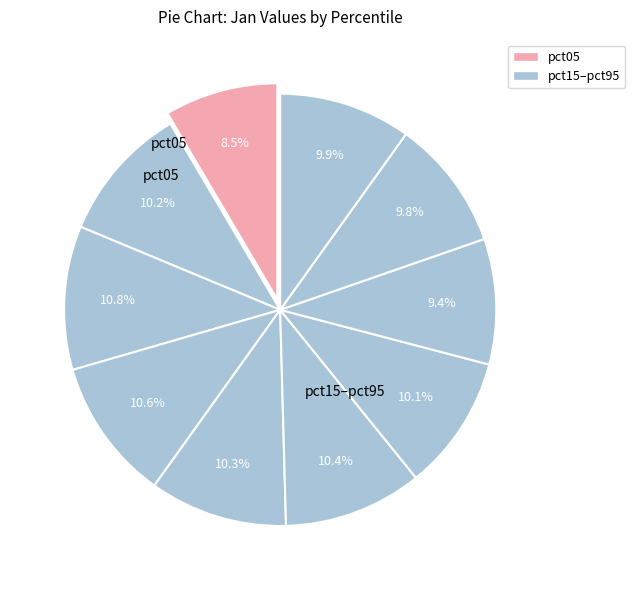

How many slices are in this pie chart?

10